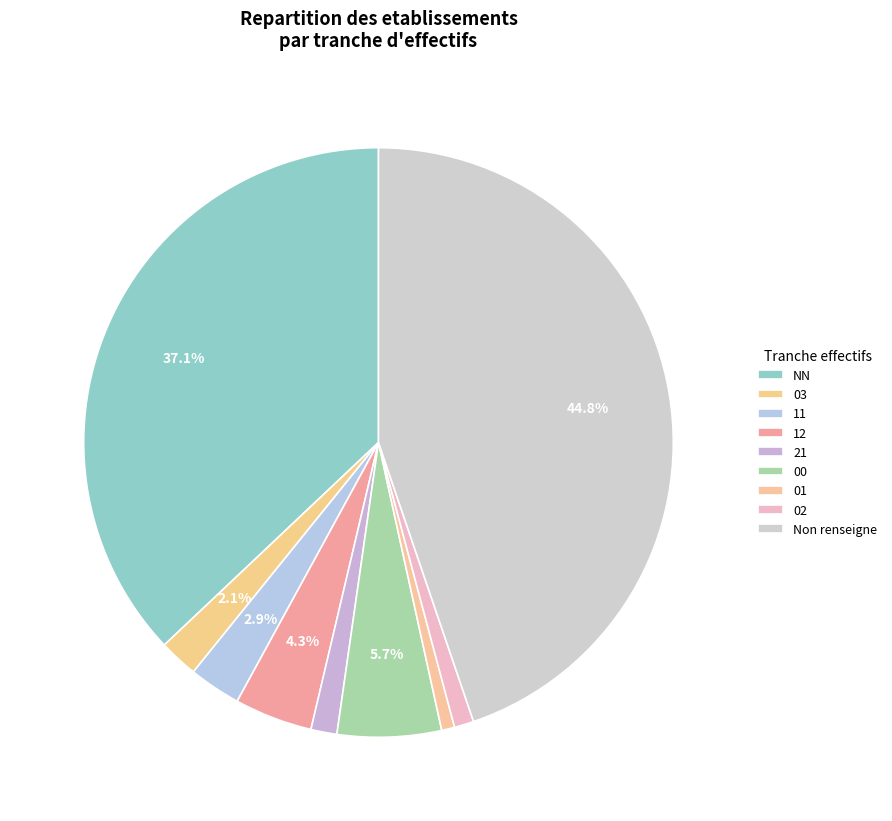

Does any single category account for the majority?

No